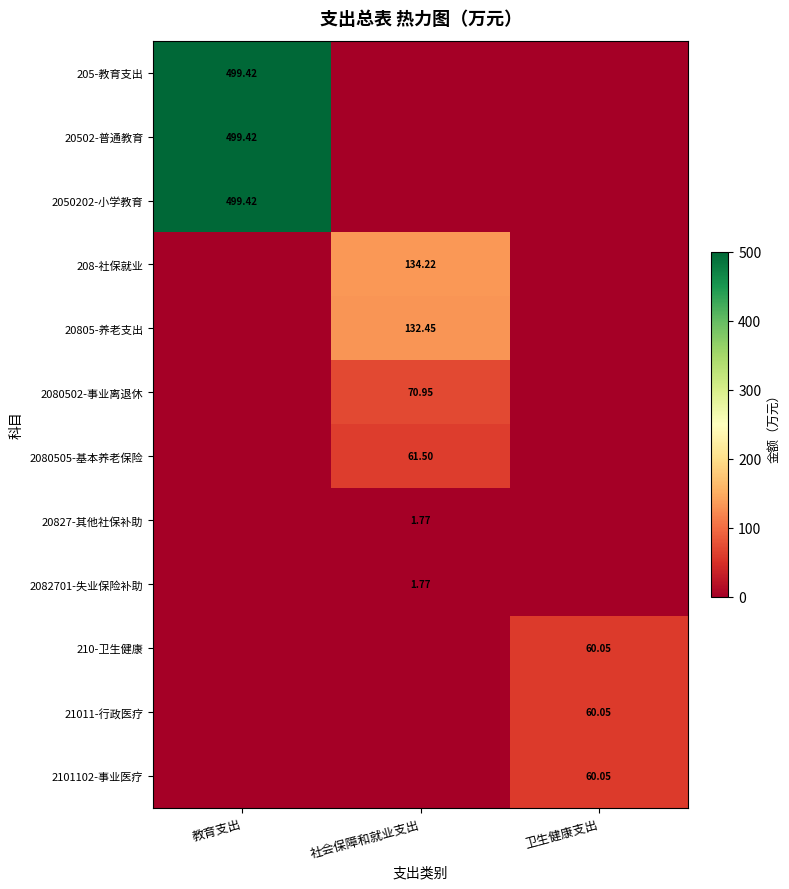

What is the spread (max minus min) of values at 卫生健康支出?

60.0